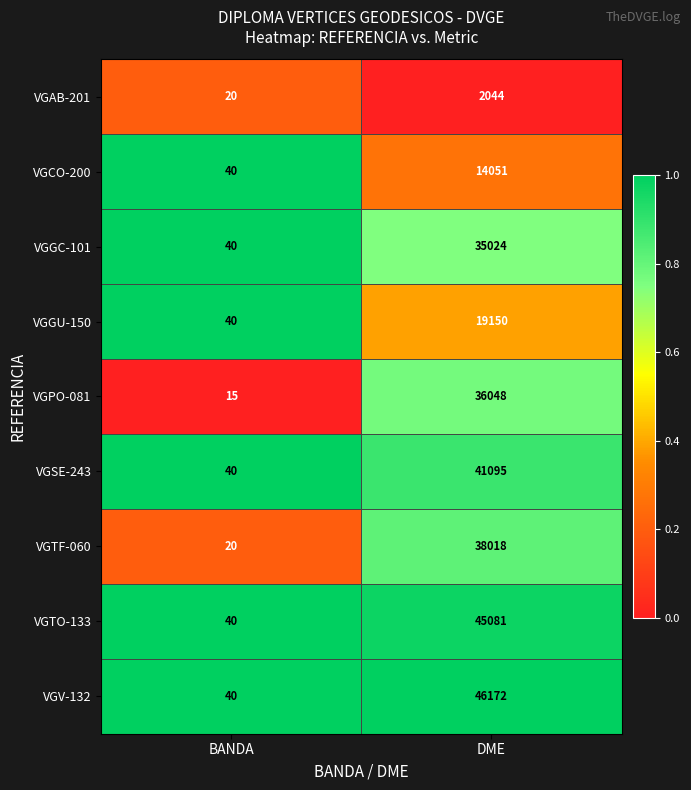

True or false: VGCO-200 has a value of 21 at BANDA.

False